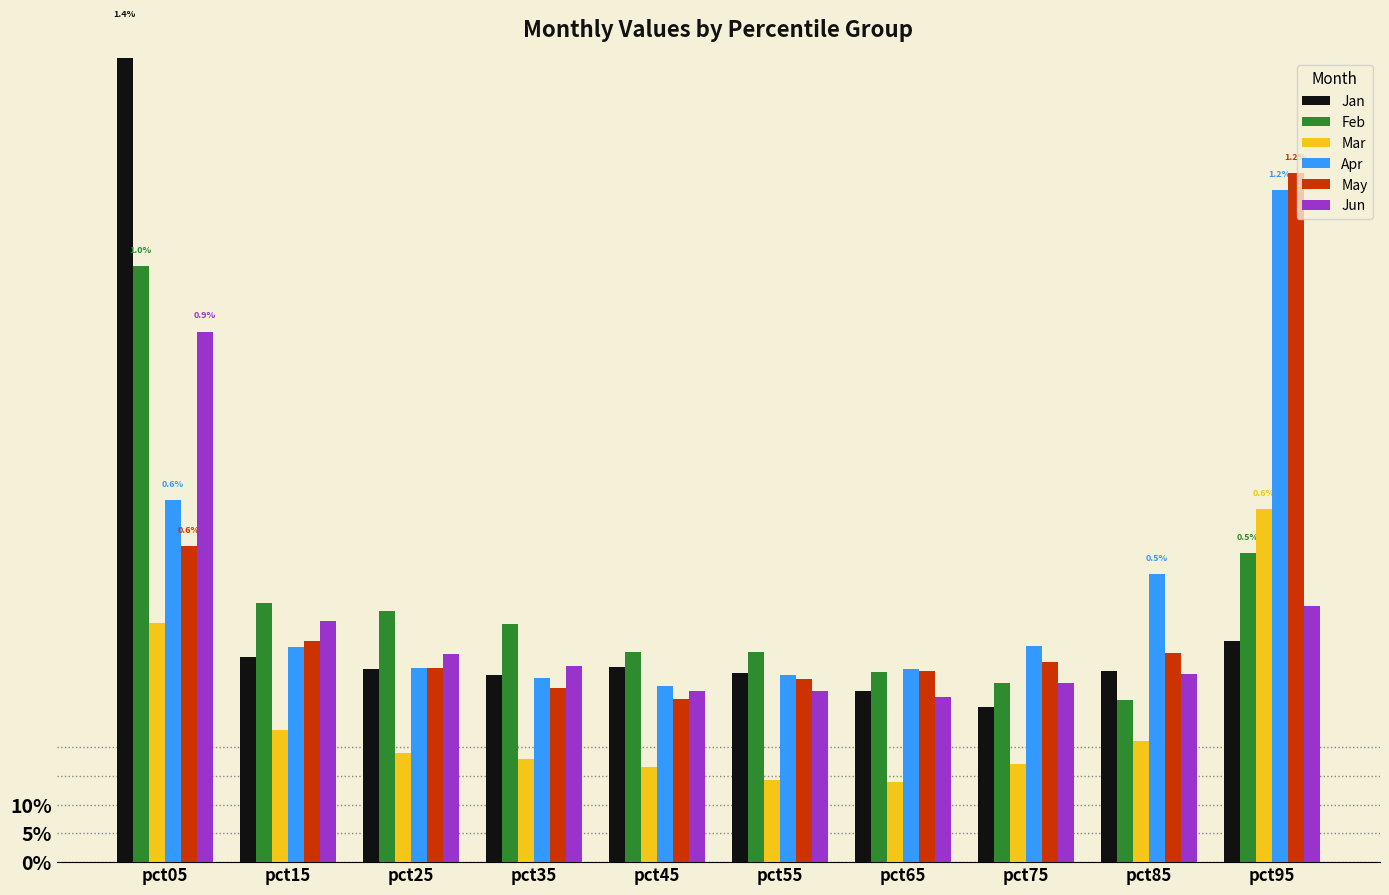

Reading left to right, transcribe all the data shown in this chart.

Jan: 1.4	0.4	0.3	0.3	0.3	0.3	0.3	0.3	0.3	0.4
Feb: 1.0	0.5	0.4	0.4	0.4	0.4	0.3	0.3	0.3	0.5
Mar: 0.4	0.2	0.2	0.2	0.2	0.1	0.1	0.2	0.2	0.6
Apr: 0.6	0.4	0.3	0.3	0.3	0.3	0.3	0.4	0.5	1.2
May: 0.6	0.4	0.3	0.3	0.3	0.3	0.3	0.3	0.4	1.2
Jun: 0.9	0.4	0.4	0.3	0.3	0.3	0.3	0.3	0.3	0.4